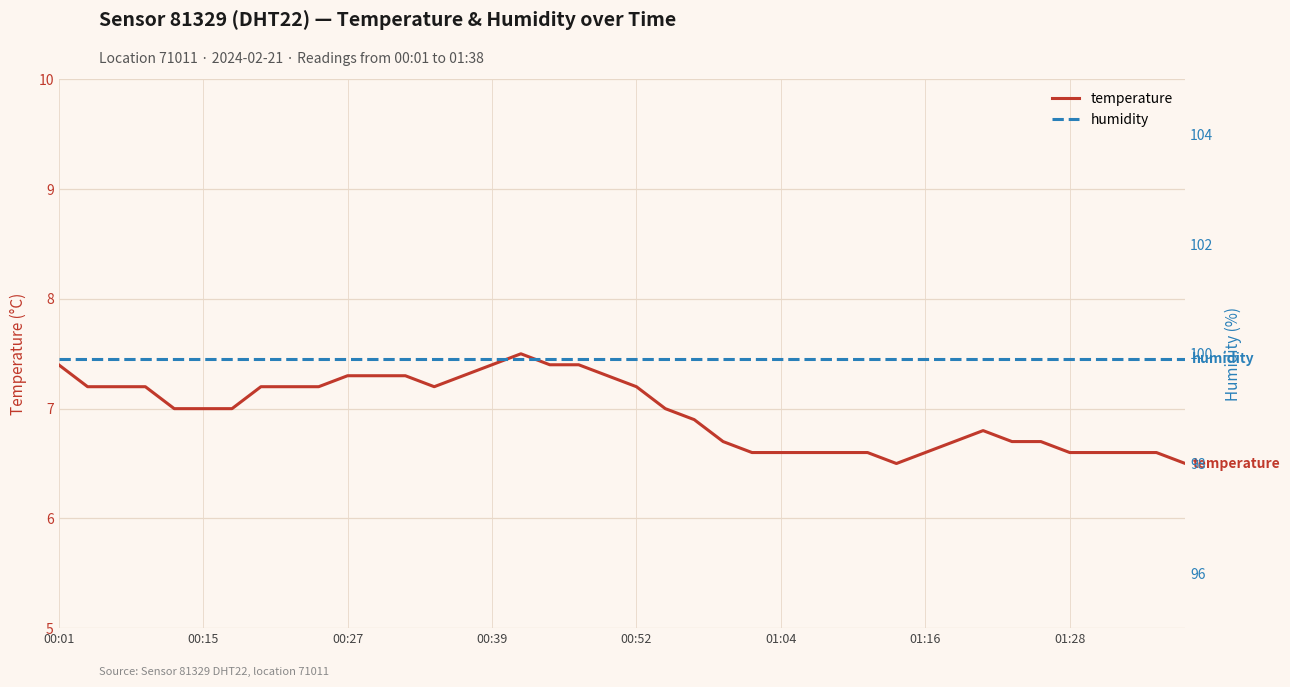

What are all the series names shown in the legend?

temperature, humidity